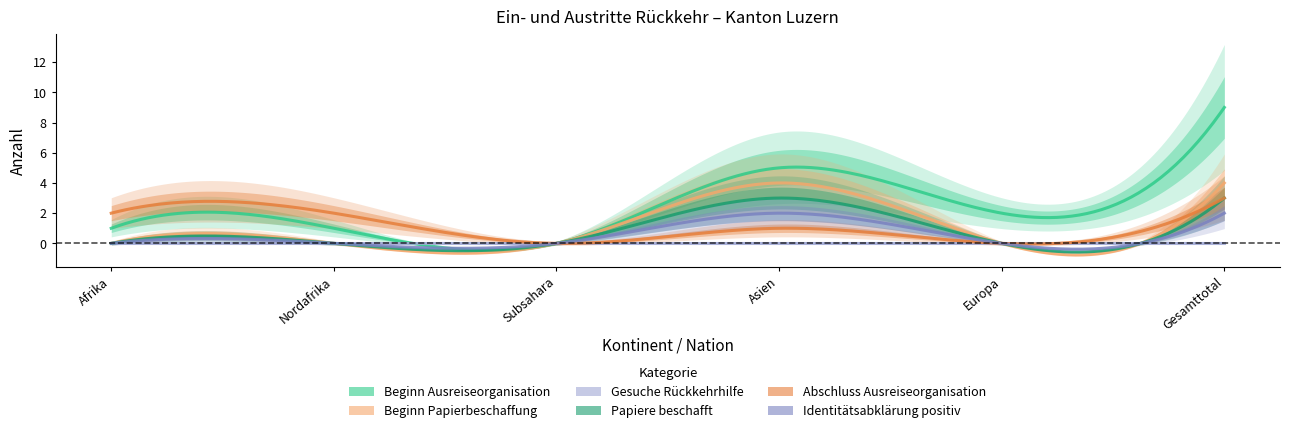

Rank the series at Gesamttotal from highest to lowest value.

Beginn Ausreiseorganisation, Beginn Papierbeschaffung, Papiere beschafft, Abschluss Ausreiseorganisation, Identitätsabklärung positiv, Gesuche Rückkehrhilfe